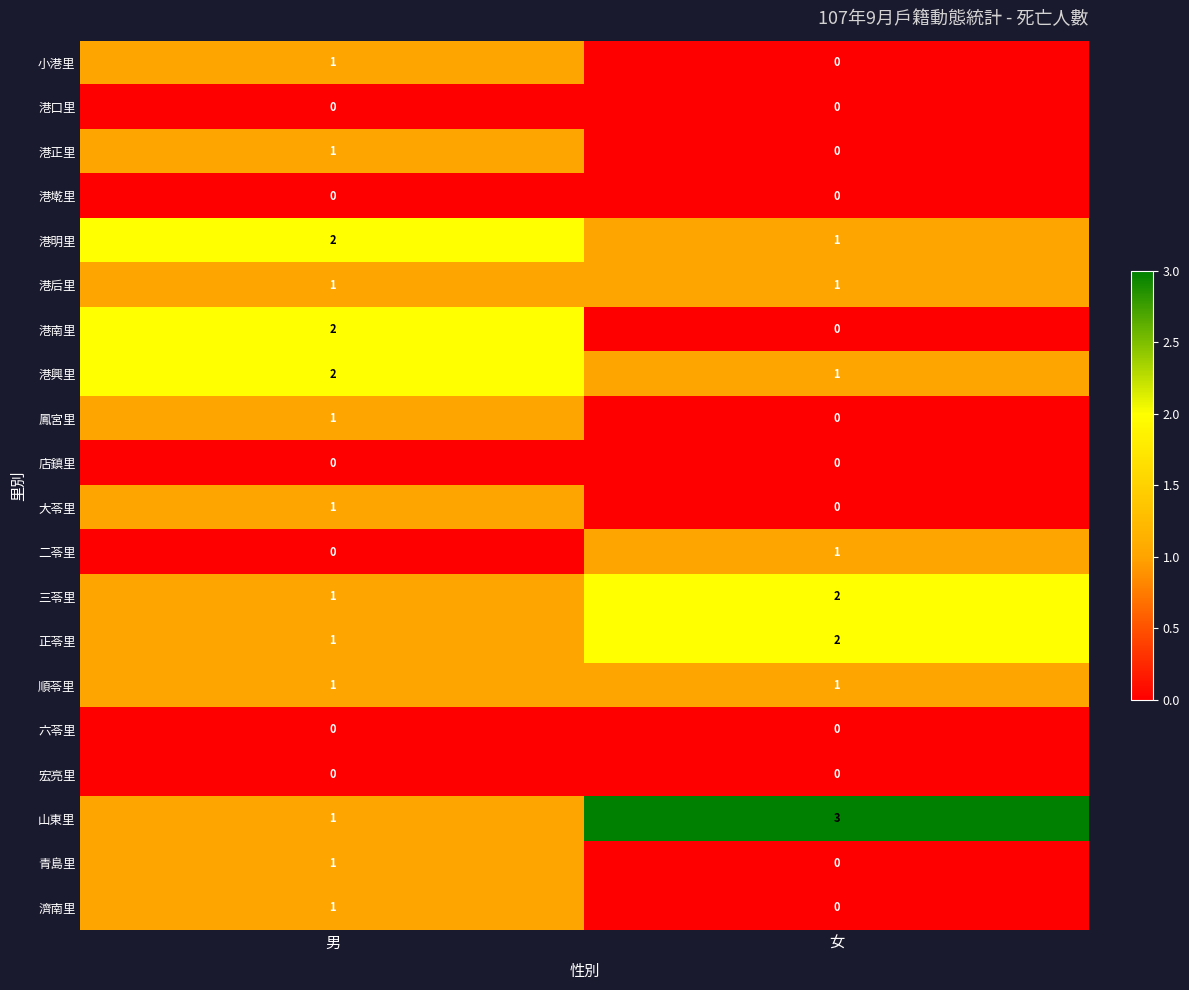

At which label does 三苓里 reach its peak?

女